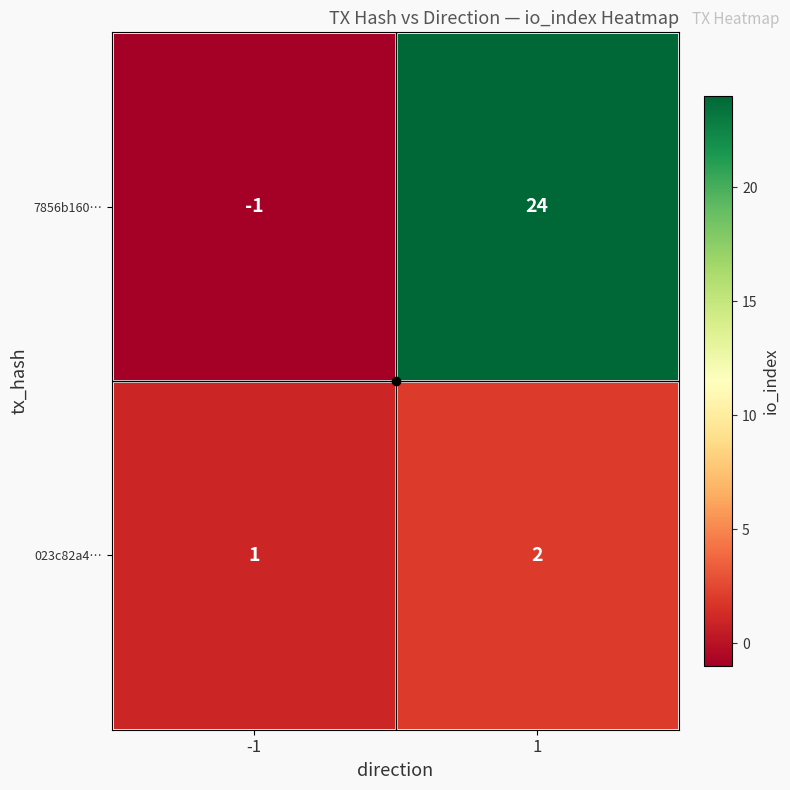

Rank the series by their maximum value, from highest to lowest.

7856b160…, 023c82a4…